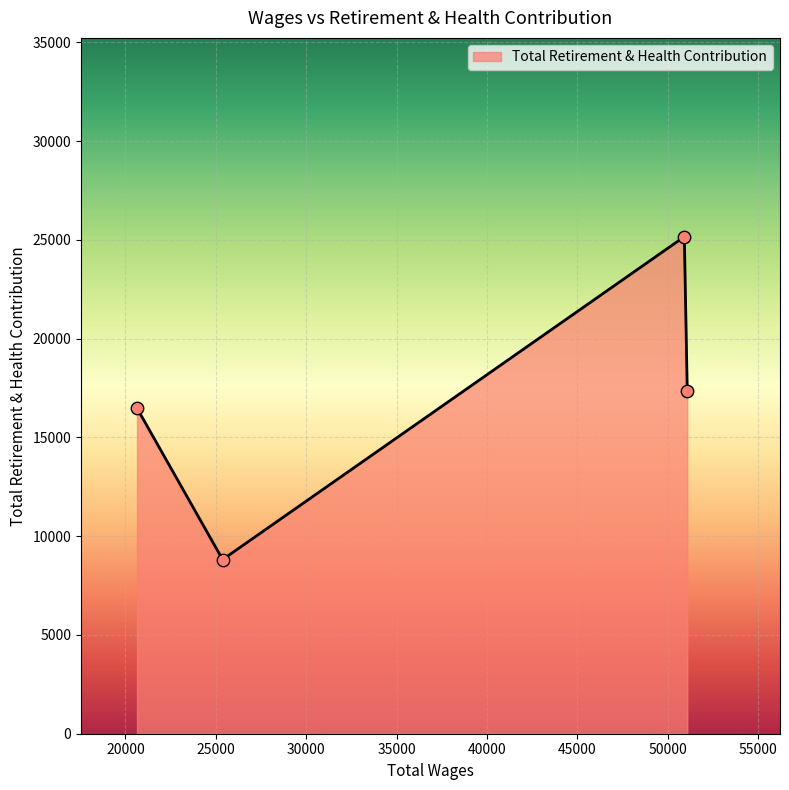

How many interior local valleys (lower than both neighbors) does the data have?

1